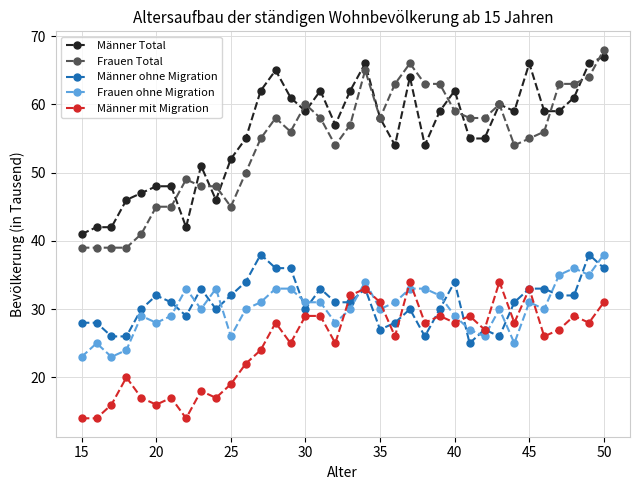

True or false: Männer ohne Migration and Frauen ohne Migration intersect in this chart.

True